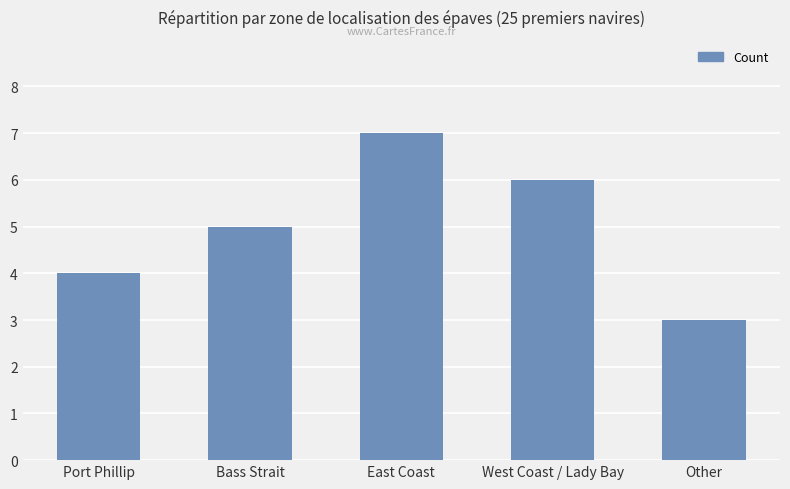

The value at West Coast / Lady Bay is 9. True or false?

False